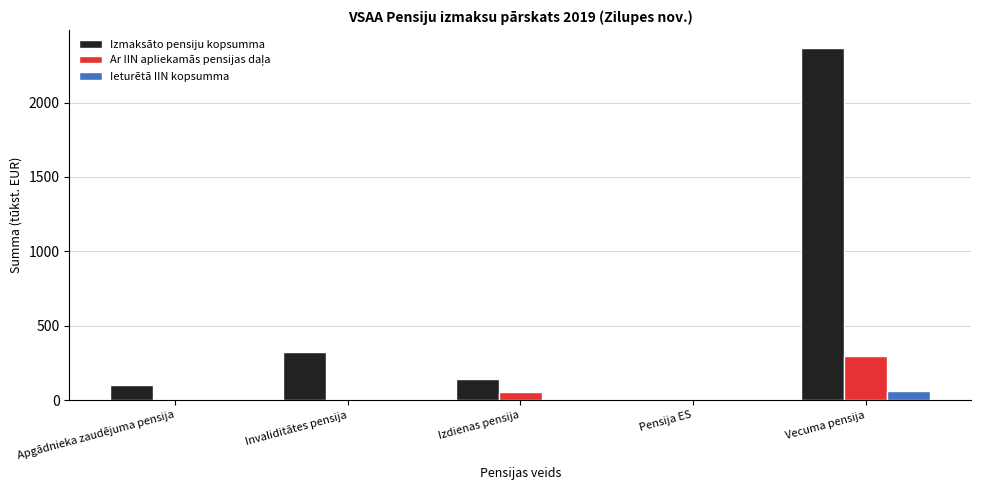

True or false: Ieturētā IIN kopsumma has a value of 0.0 at Apgādnieka zaudējuma pensija.

True